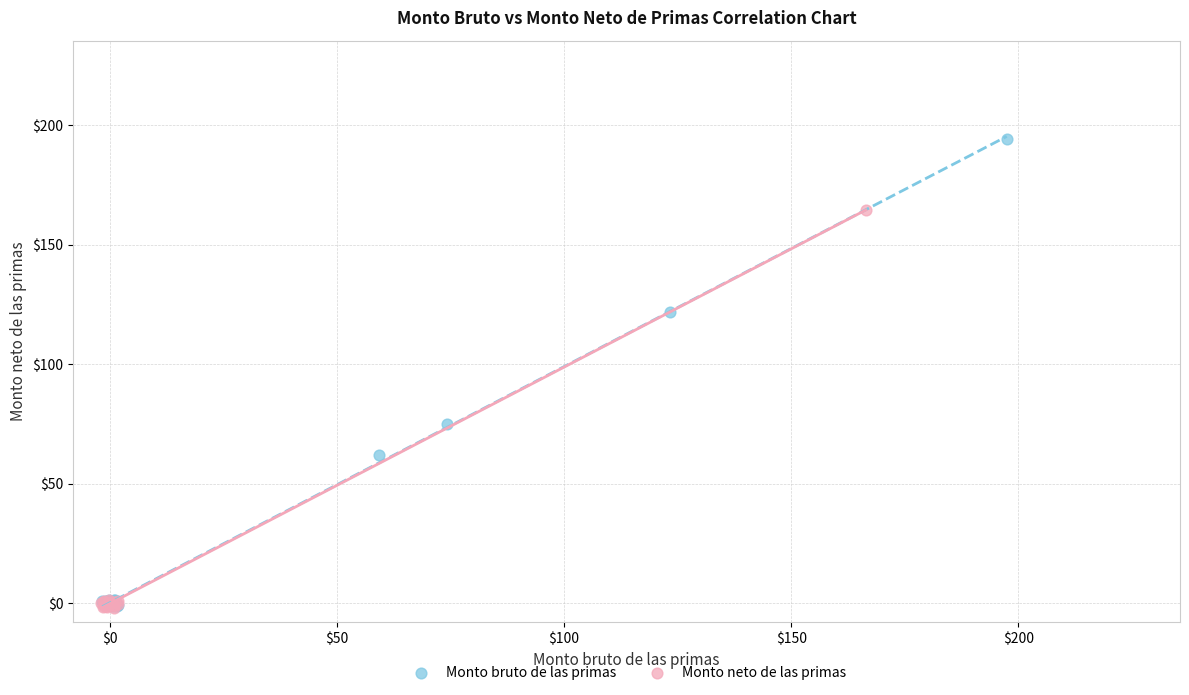

Which series contains the highest Y value?

Monto bruto de las primas